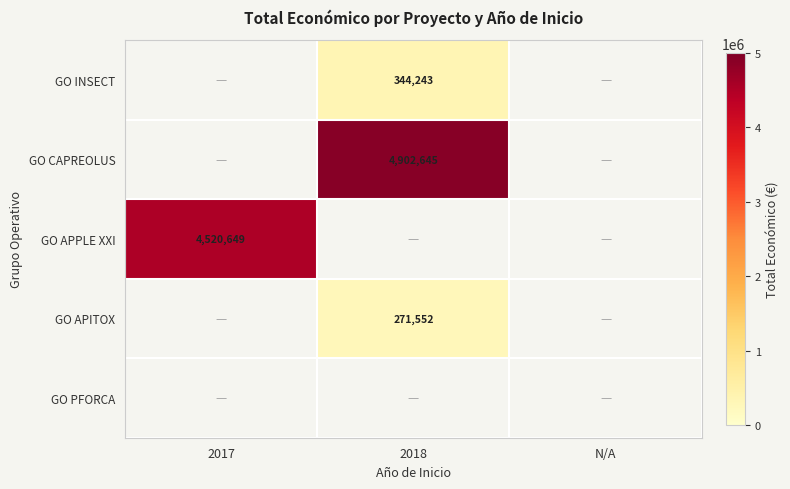

The GO CAPREOLUS series shows 4902645 at 2018. True or false?

True